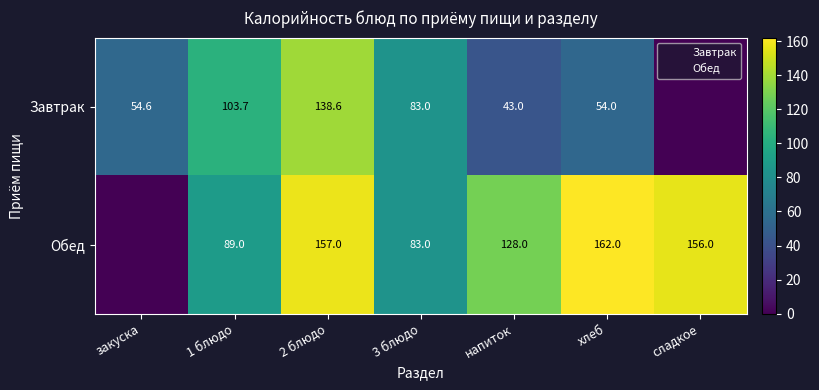

Where does the Обед series first go above 128?

2 блюдо